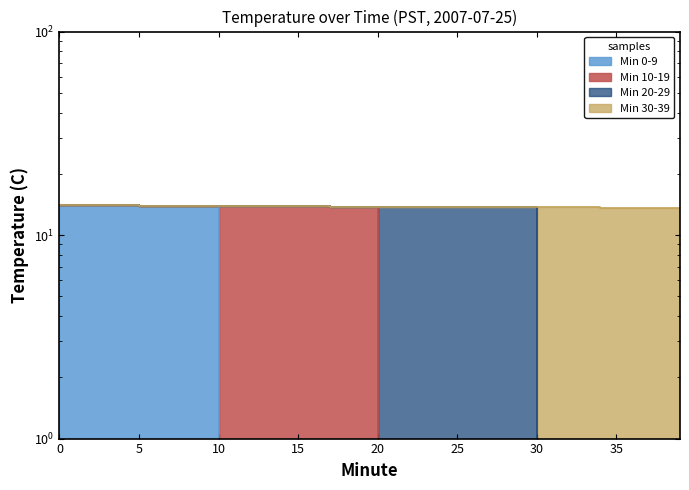

What value does the data have at 18?

13.8